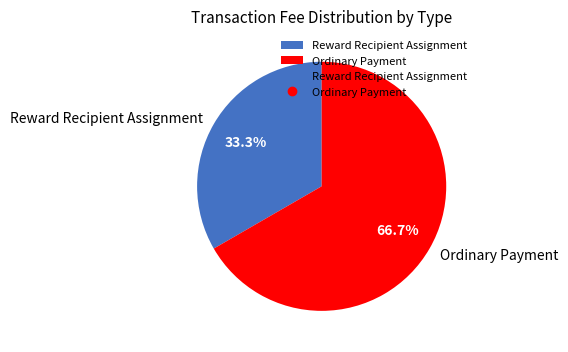

To the nearest percent, what is the combined percentage of Ordinary Payment and Reward Recipient Assignment?

100%